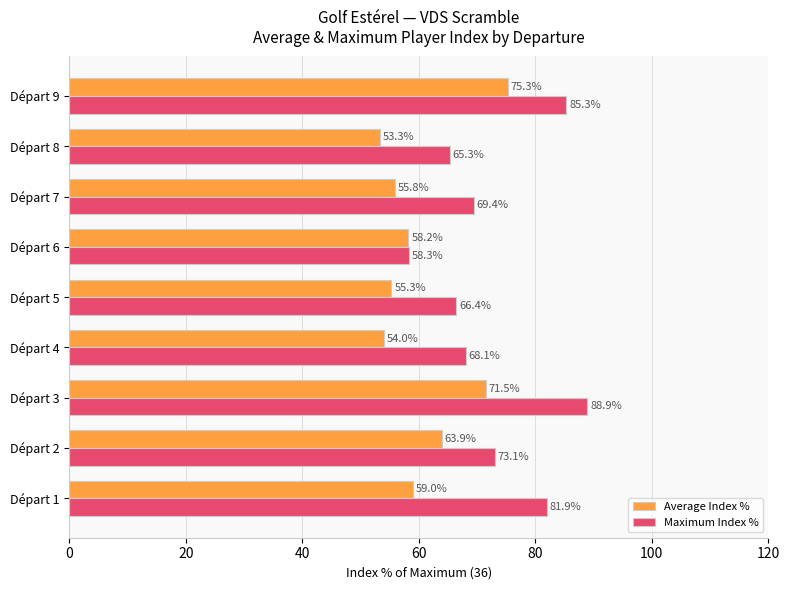

At how many categories does at least one series exceed 83?

2